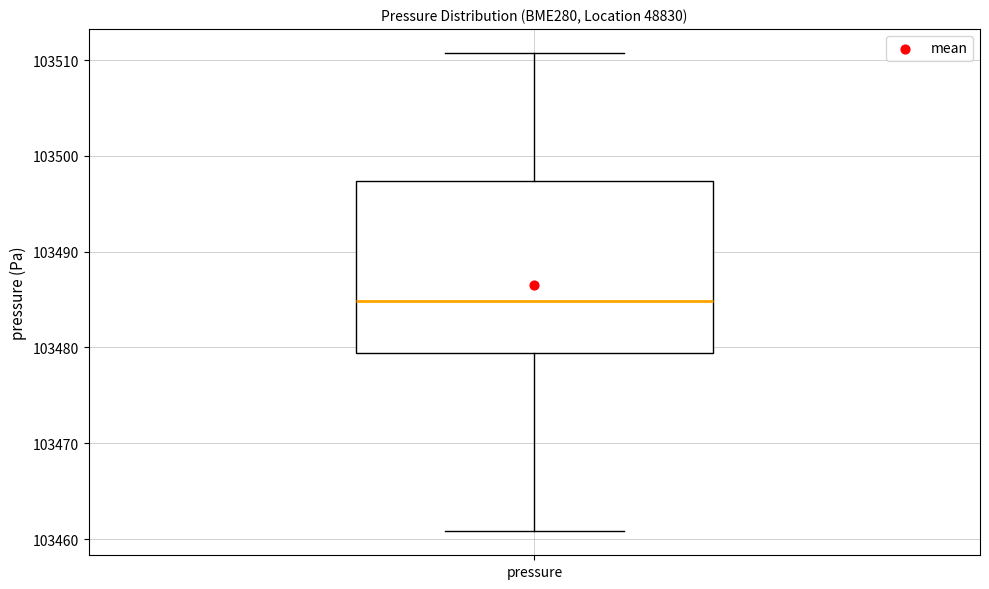

Read this box plot against the y-axis: the position of the median line, the range covered by the box, and the ends of both whiskers. The values are not printed on the chart, so give them approximately, as read against the axis.

median 103485, box 103479 to 103497, whiskers 103461 to 103511